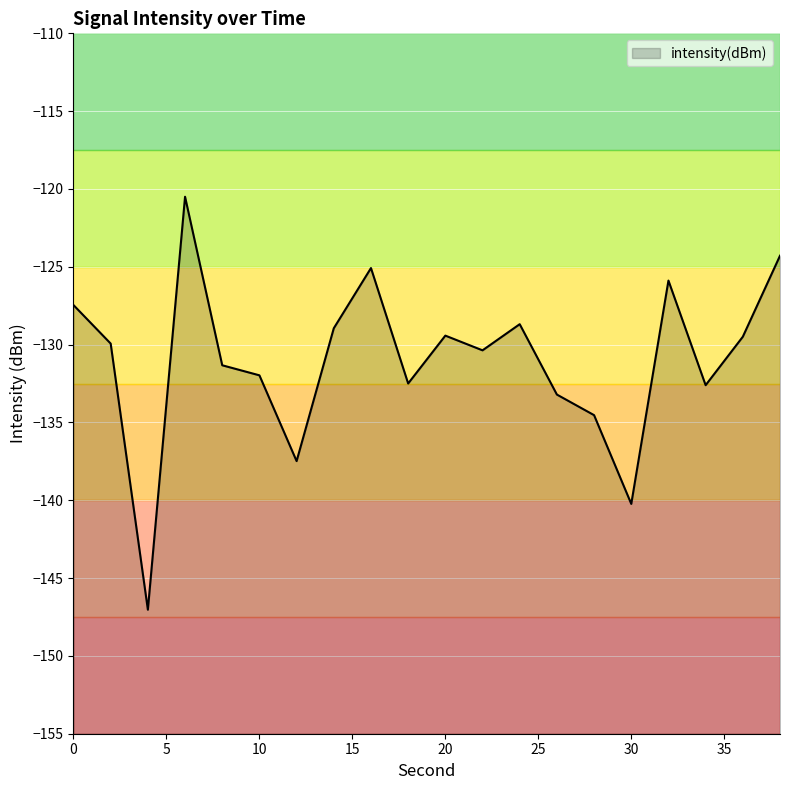

Rank the categories by value from highest to lowest.

6, 38, 16, 32, 0, 24, 14, 20, 36, 2, 22, 8, 10, 18, 34, 26, 28, 12, 30, 4